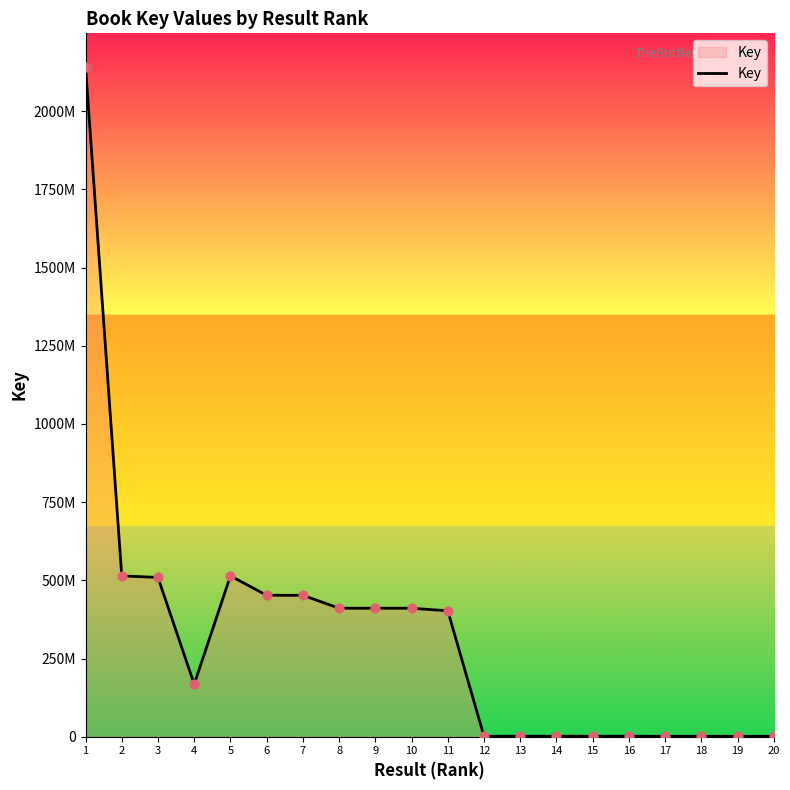

What is the change in value from 2 to 12?

-512858034